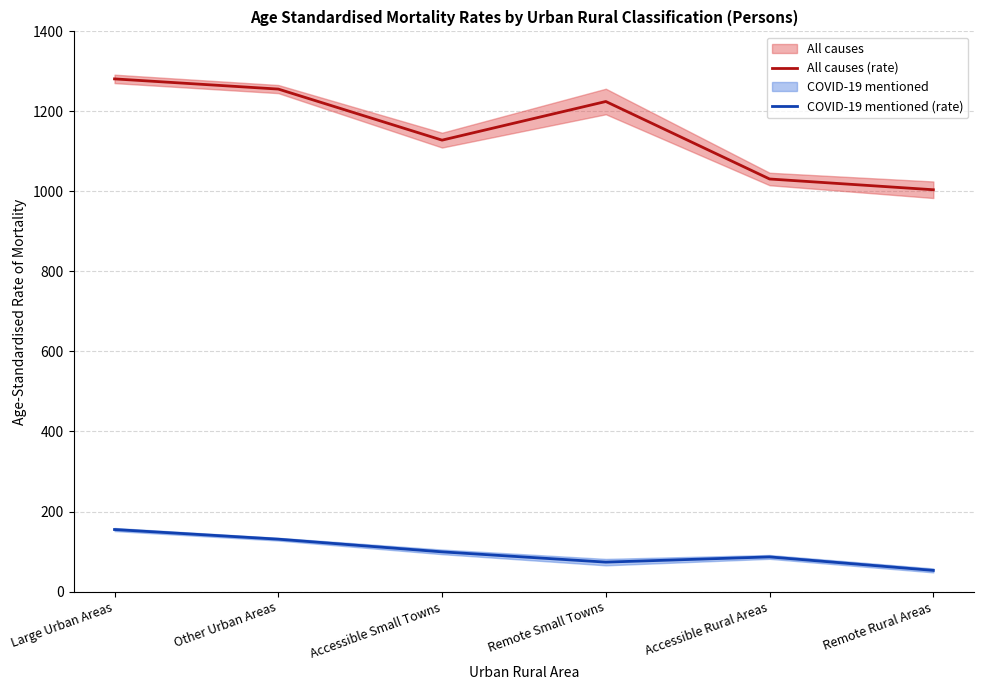

What is the label of the 5th point from the left?

Accessible Rural Areas